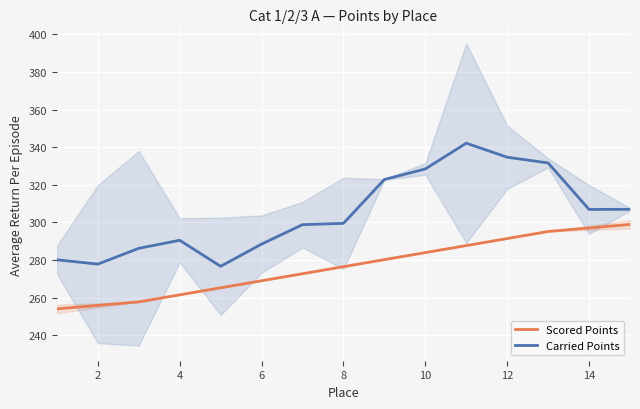

Where does the Scored Points series first go above 276?

8